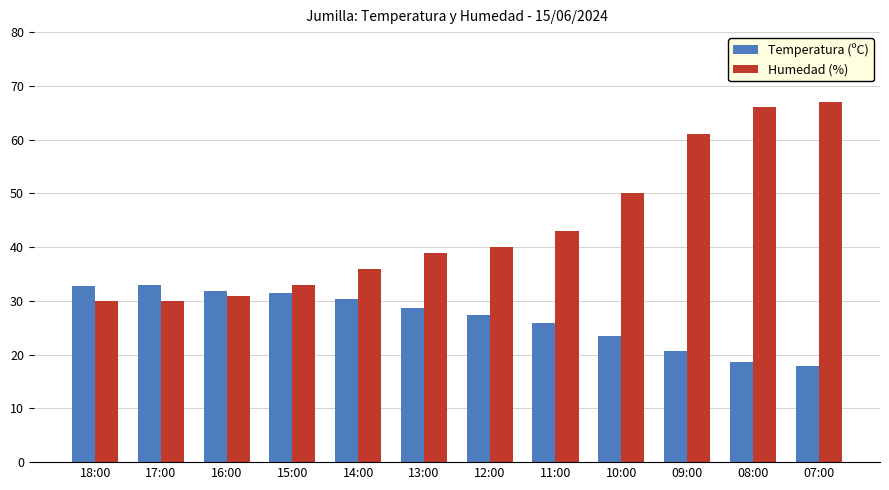

What are all the series names shown in the legend?

Temperatura (ºC), Humedad (%)